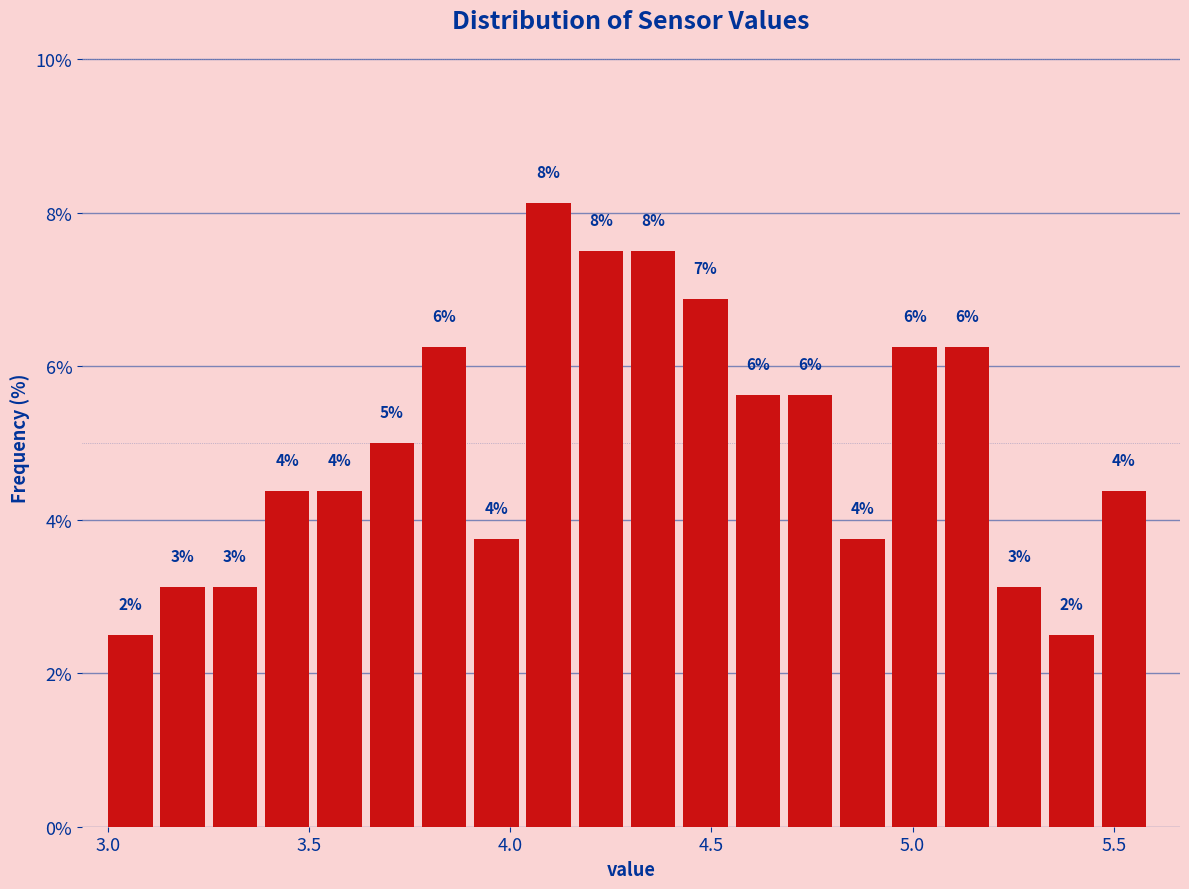

Around what value on the x-axis is the tallest bar? Give the approximate position of its centre, as read against the axis.

4.10